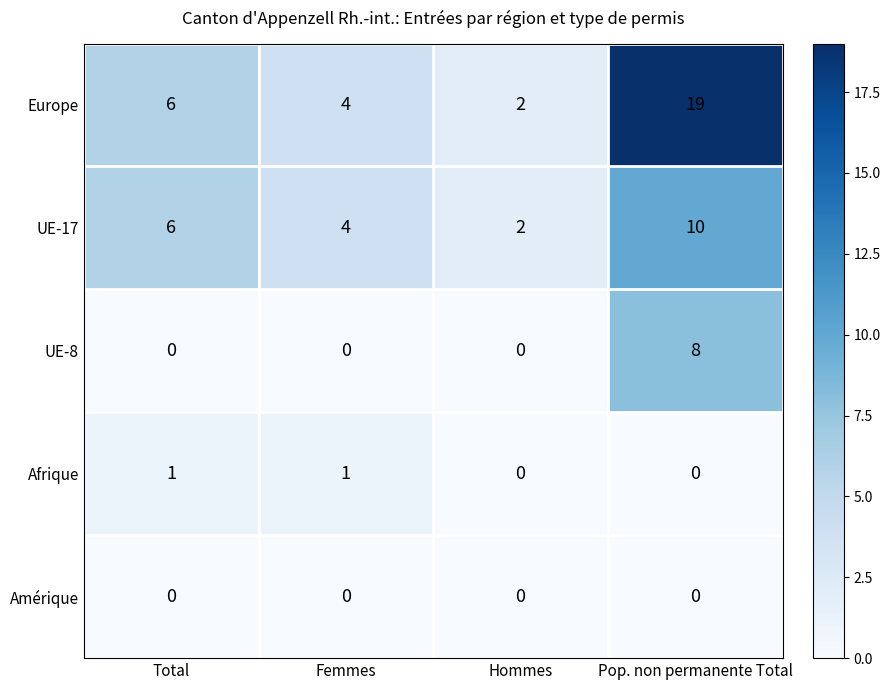

How many distinct data groups are displayed?

5